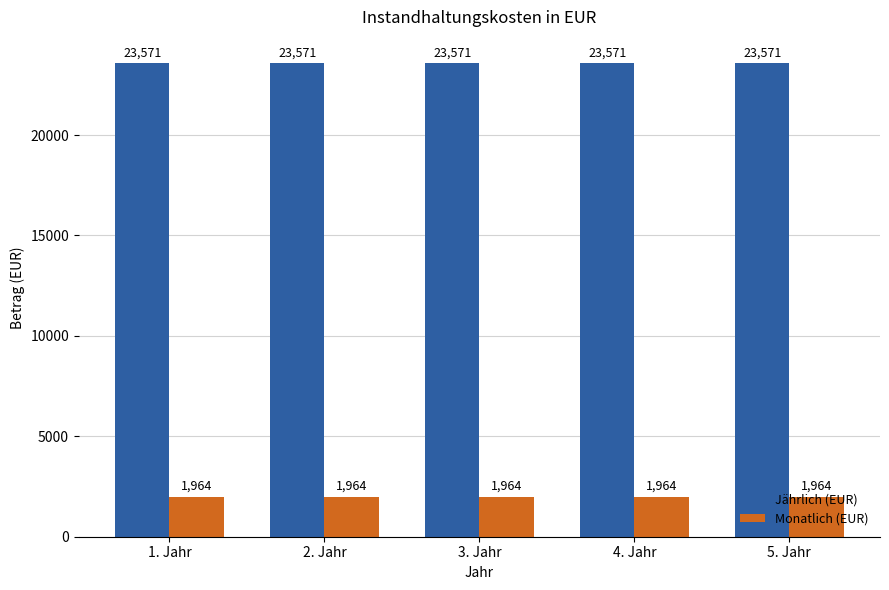

Is it true that Jährlich (EUR) equals 23571.4 at 2. Jahr?

True